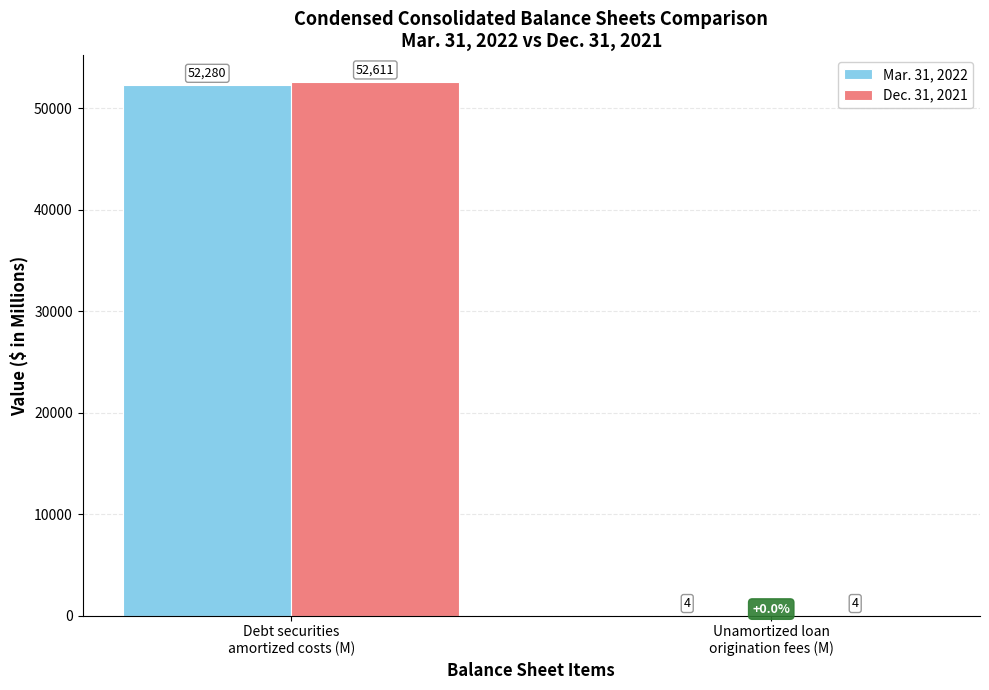

How many groups of bars are there?

2